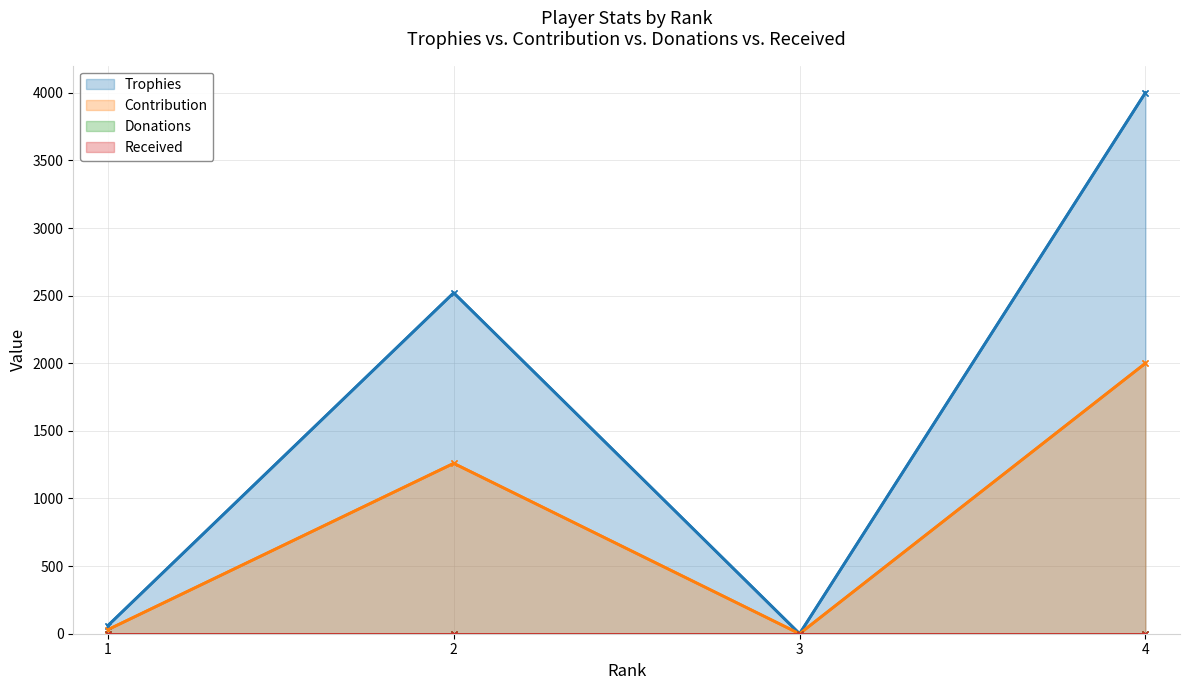

What is the value of the Contribution point at the 1st from the left?

30